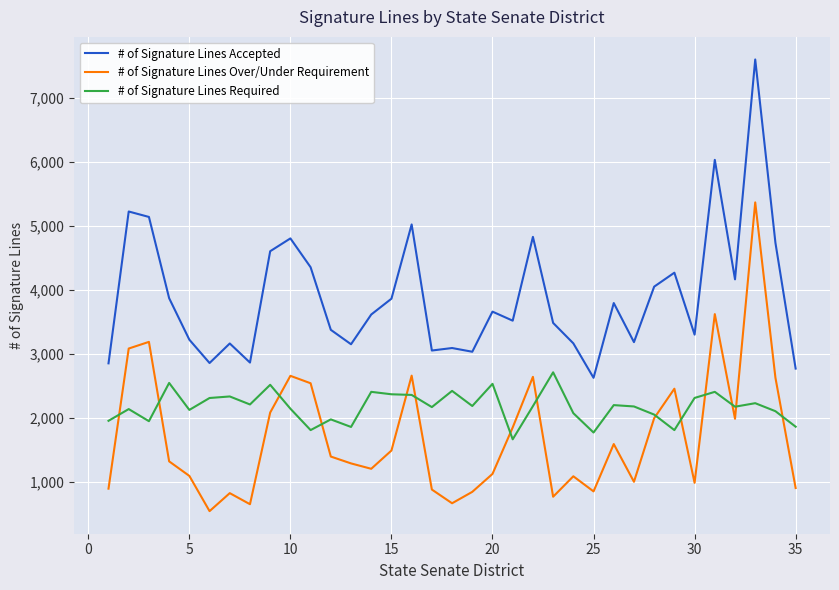

At how many categories does at least one series exceed 4104?

12